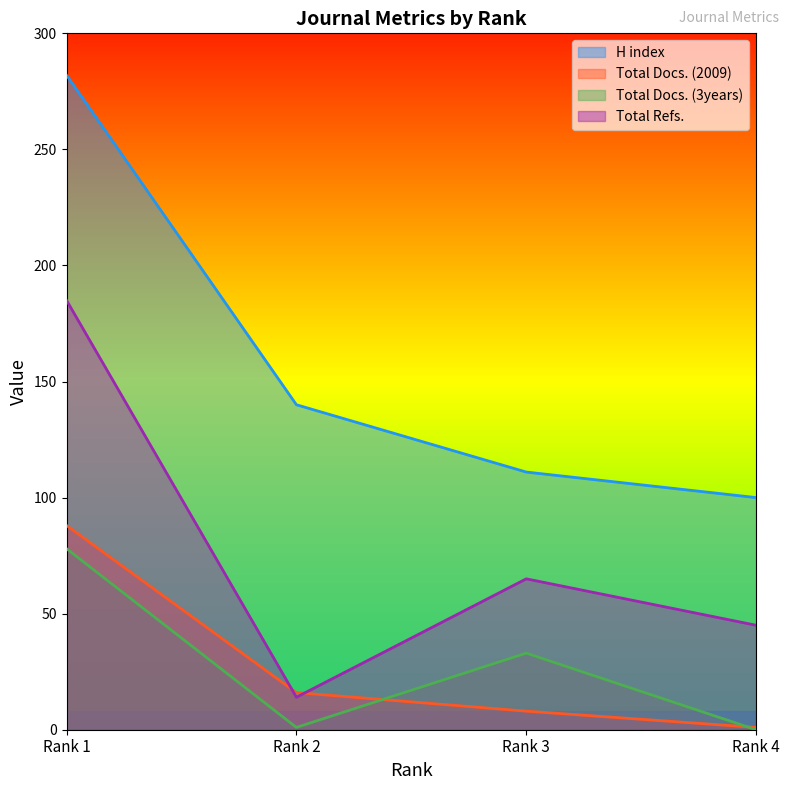

What is the difference between the maximum and second lowest values in the Total Docs. (3years) series?

77